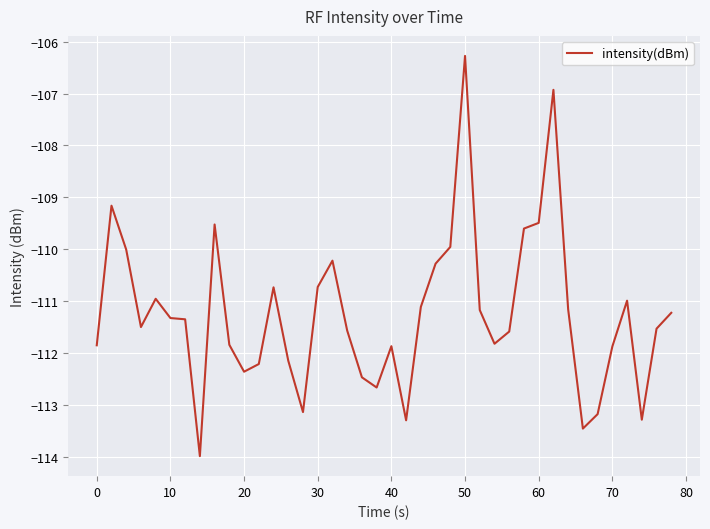

What is the difference between the maximum and minimum values?

7.7